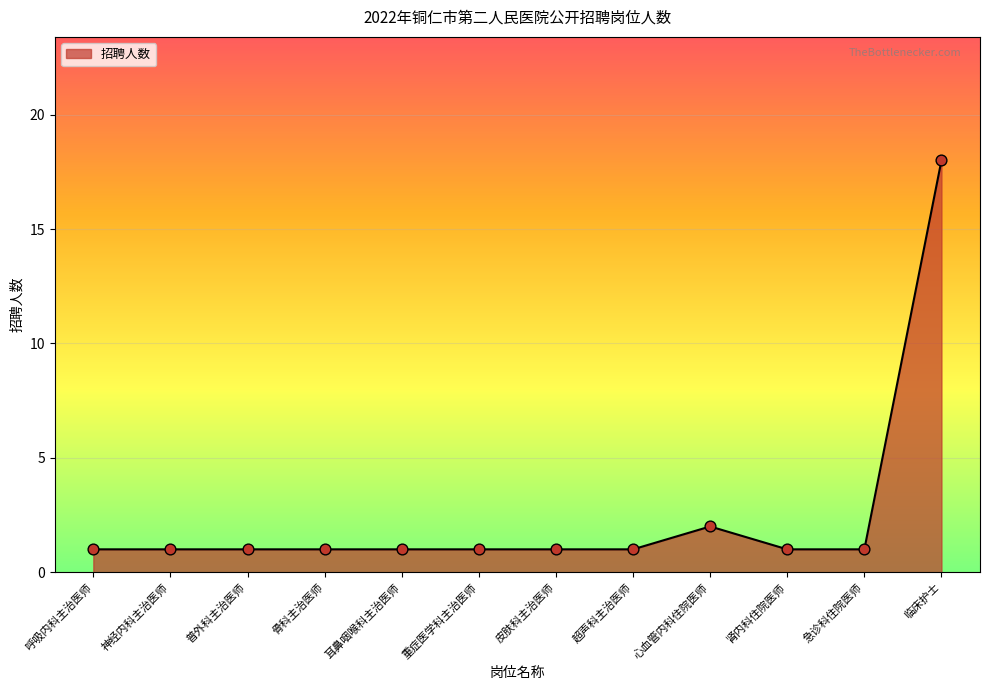

Approximately how many times larger is the value at 超声科主治医师 compared to 急诊科住院医师?

1.0